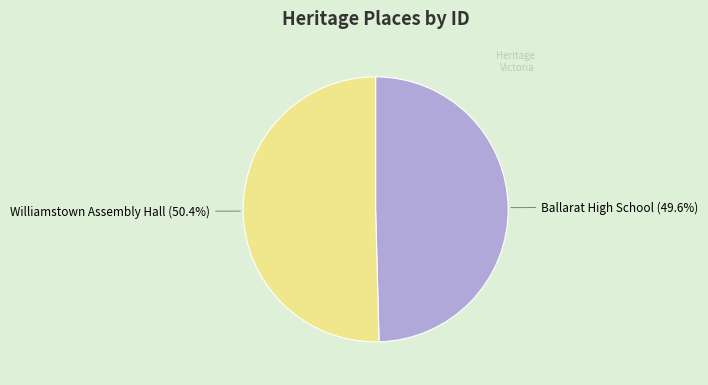

How much of the chart is everything except Ballarat High School?

50.4%